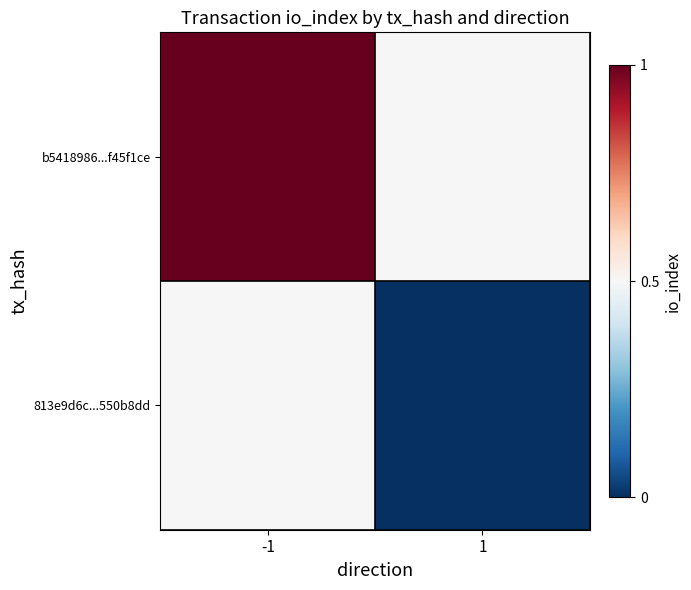

Rank the series by their average value, from lowest to highest.

813e9d6c...550b8dd, b5418986...f45f1ce